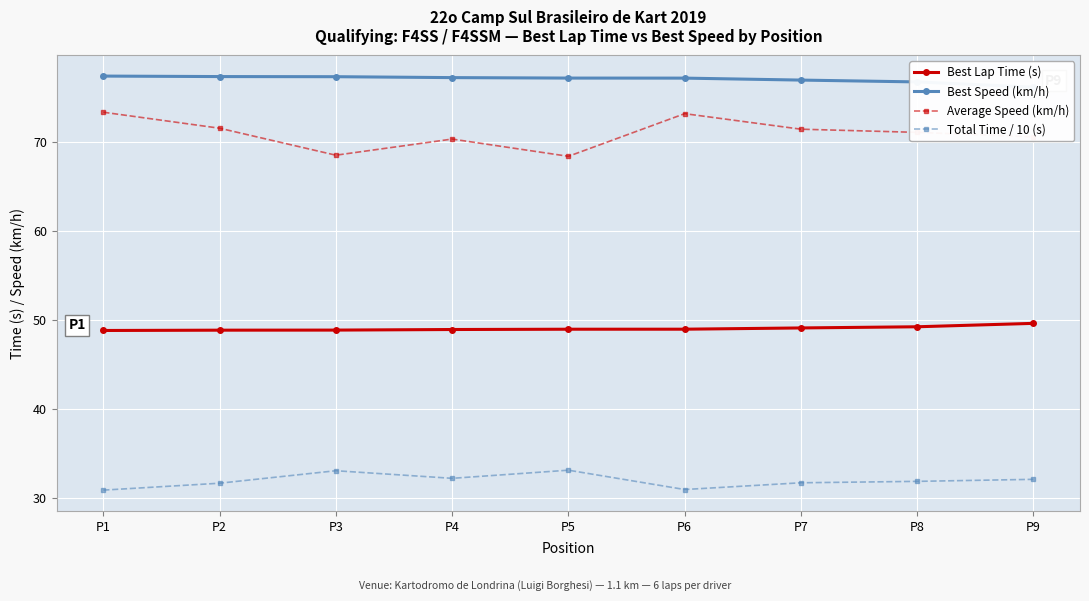

Where is the first local maximum for Average Speed (km/h)?

P4